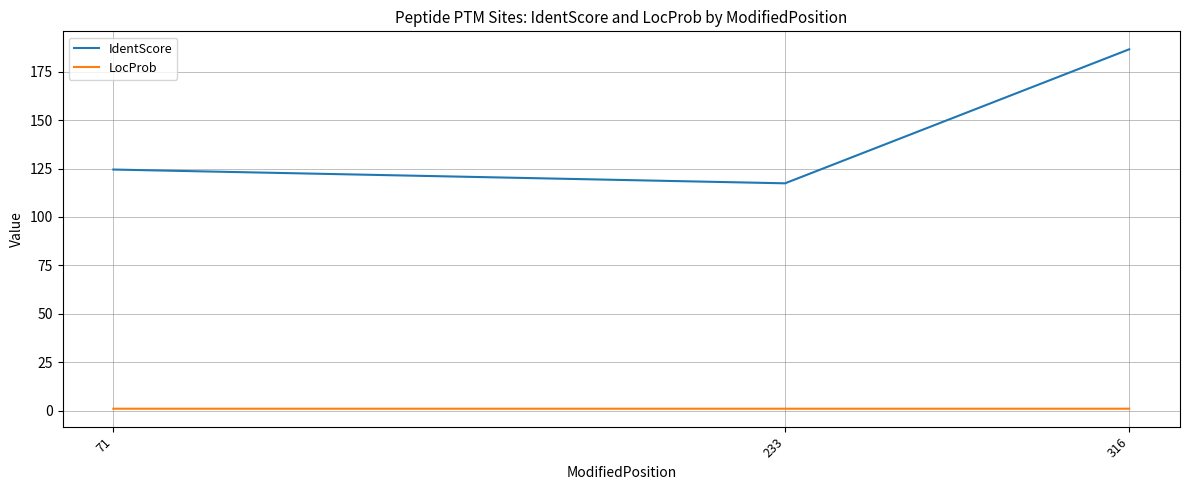

What is the lowest value of the IdentScore series?

117.4